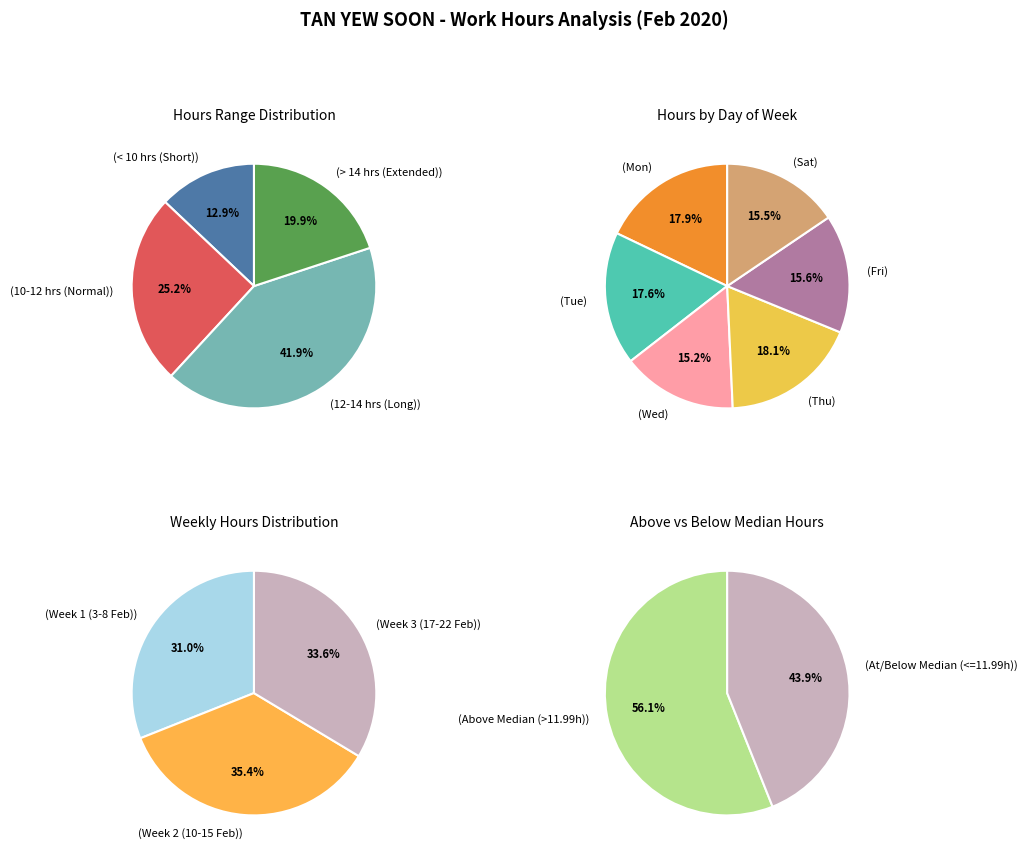

The 22 Sat slice represents 1% of the pie. True or false?

False